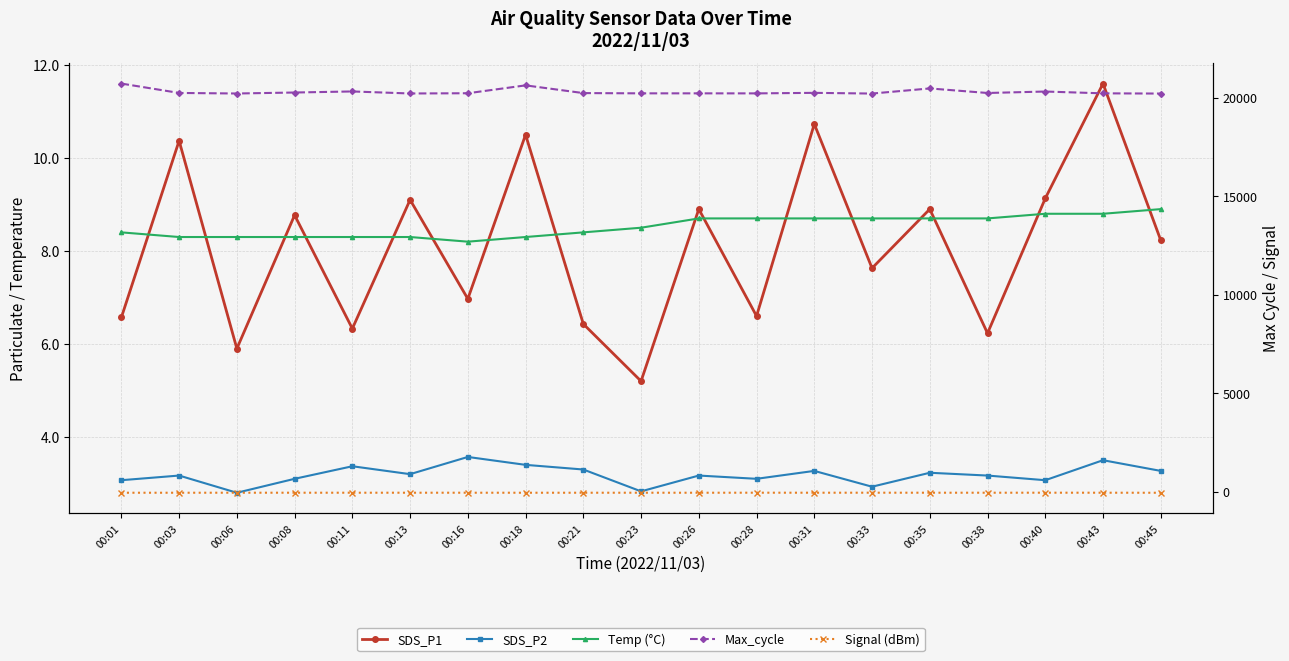

What are all the series names shown in the legend?

SDS_P1, SDS_P2, Temp (°C), Max_cycle, Signal (dBm)